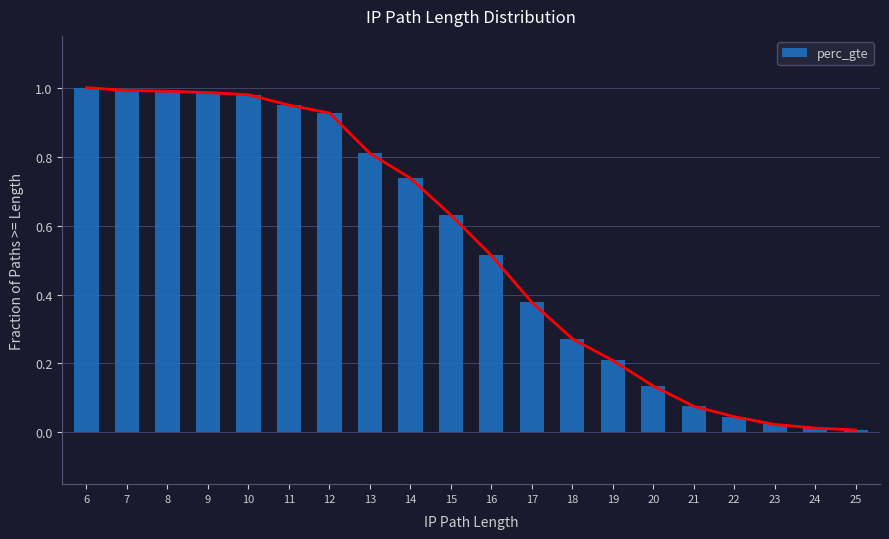

Read the value at 19.

0.2